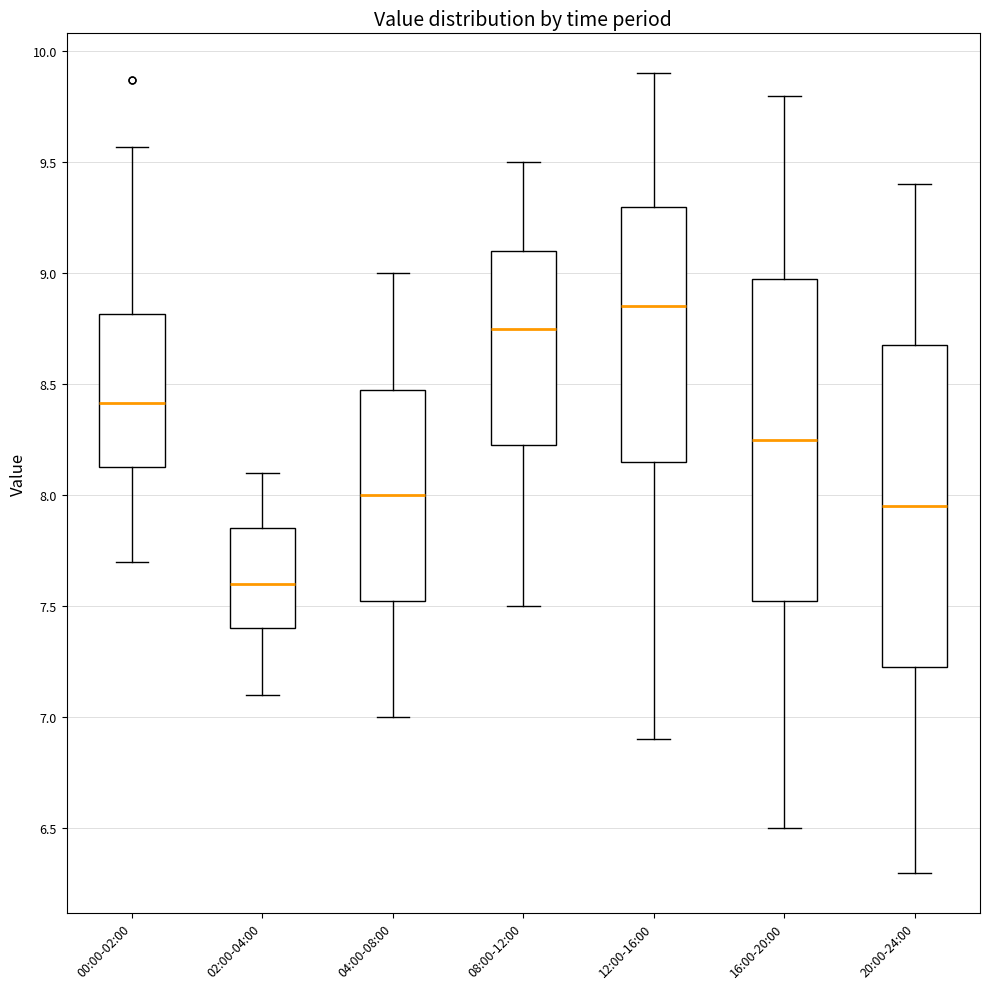

Where is the upper edge of the box for 04:00-08:00 on the y-axis? The values are not printed on the chart, so give them approximately, as read against the axis.

8.50